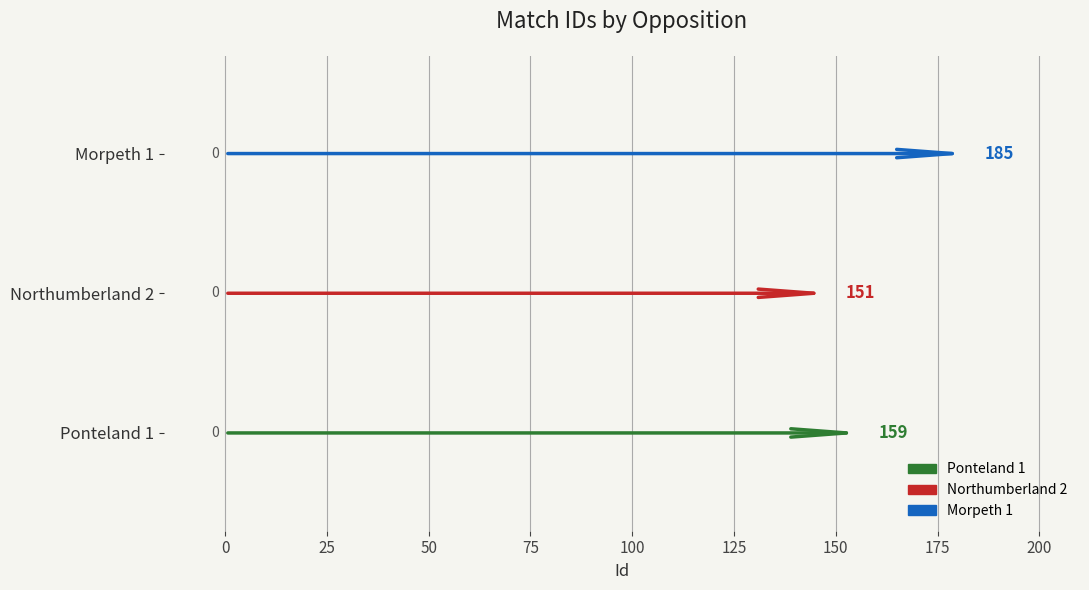

How many bars are there in total?

3